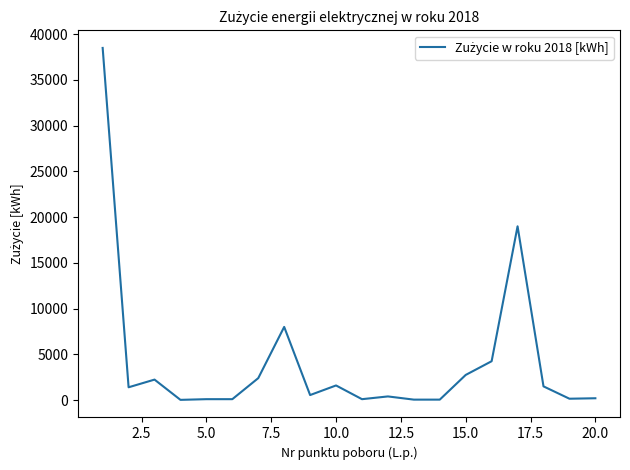

What is the greatest value displayed?

38500